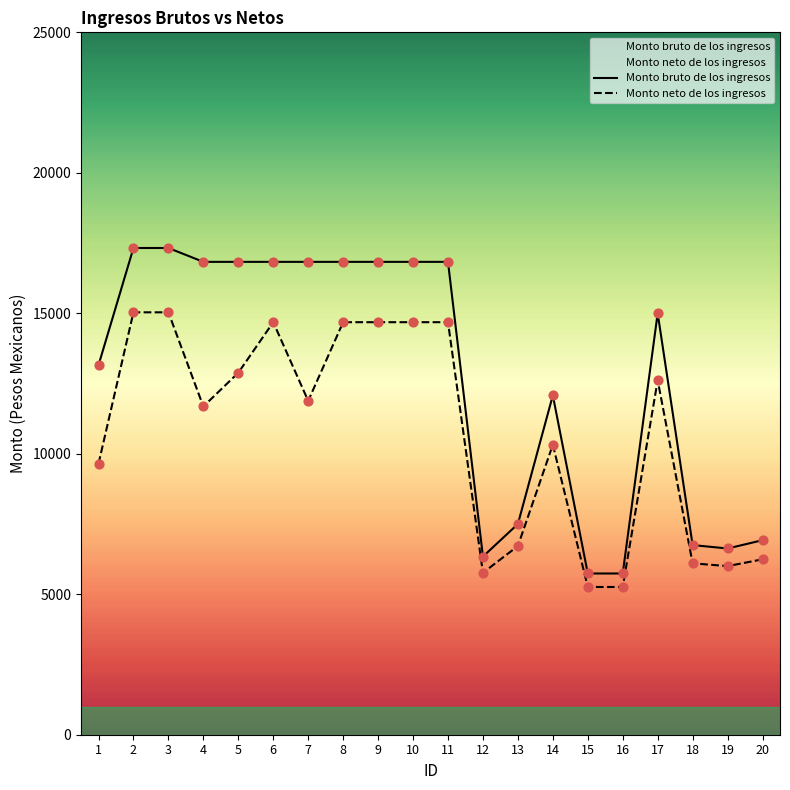

What is the total value across all series at 2?

32358.2